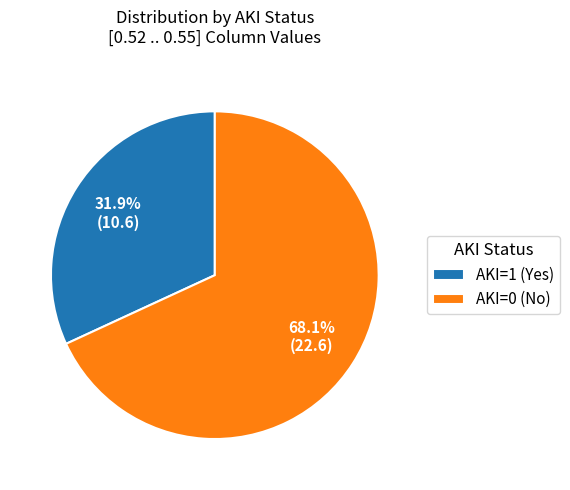

Rank the categories by value from lowest to highest.

AKI=1 (Yes), AKI=0 (No)